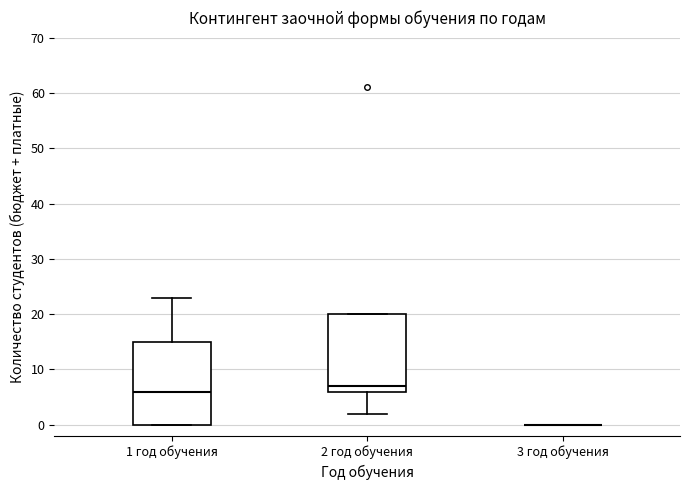

Comparing the boxes themselves (not the whiskers), which one is the tallest?

1 год обучения